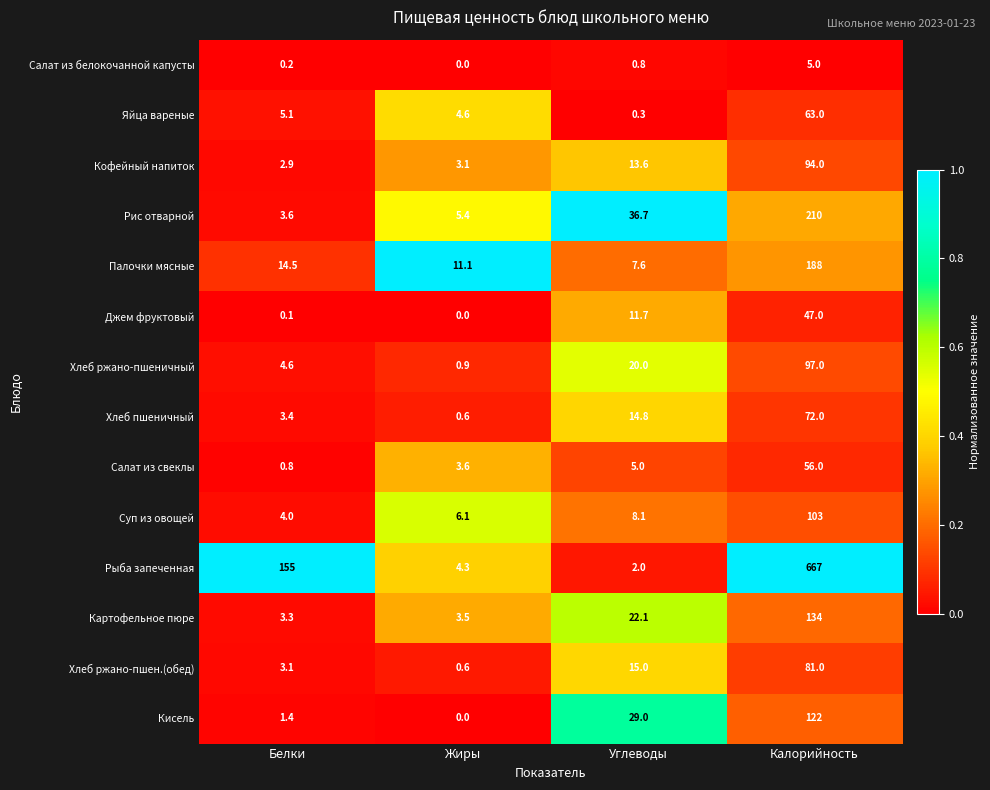

How many distinct data groups are displayed?

14